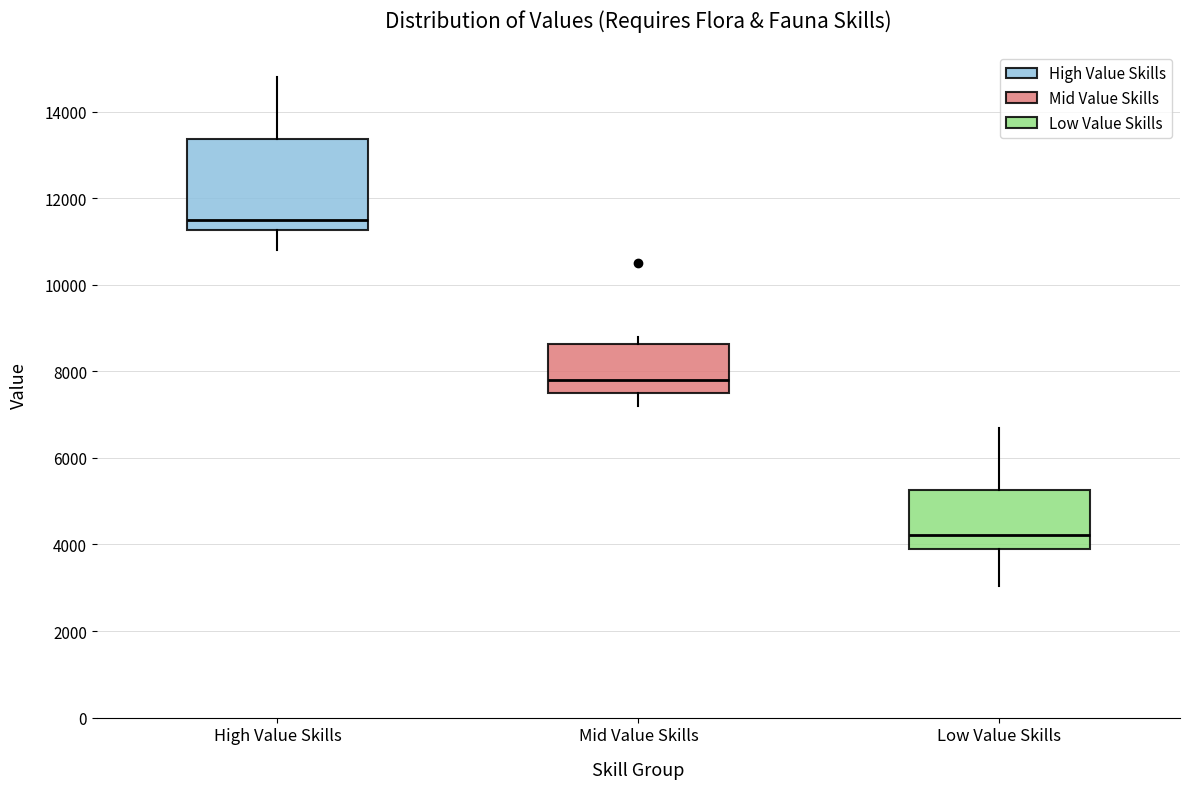

Reading left to right, read every box against the y-axis: the position of its median line, the range the box covers, and the ends of its whiskers. The values are not printed on the chart, so give them approximately, as read against the axis.

High Value Skills: median 11600, box 11200 to 13400, whiskers 10800 to 14800
Mid Value Skills: median 7800, box 7600 to 8600, whiskers 7200 to 8800
Low Value Skills: median 4200, box 4000 to 5200, whiskers 3000 to 6800